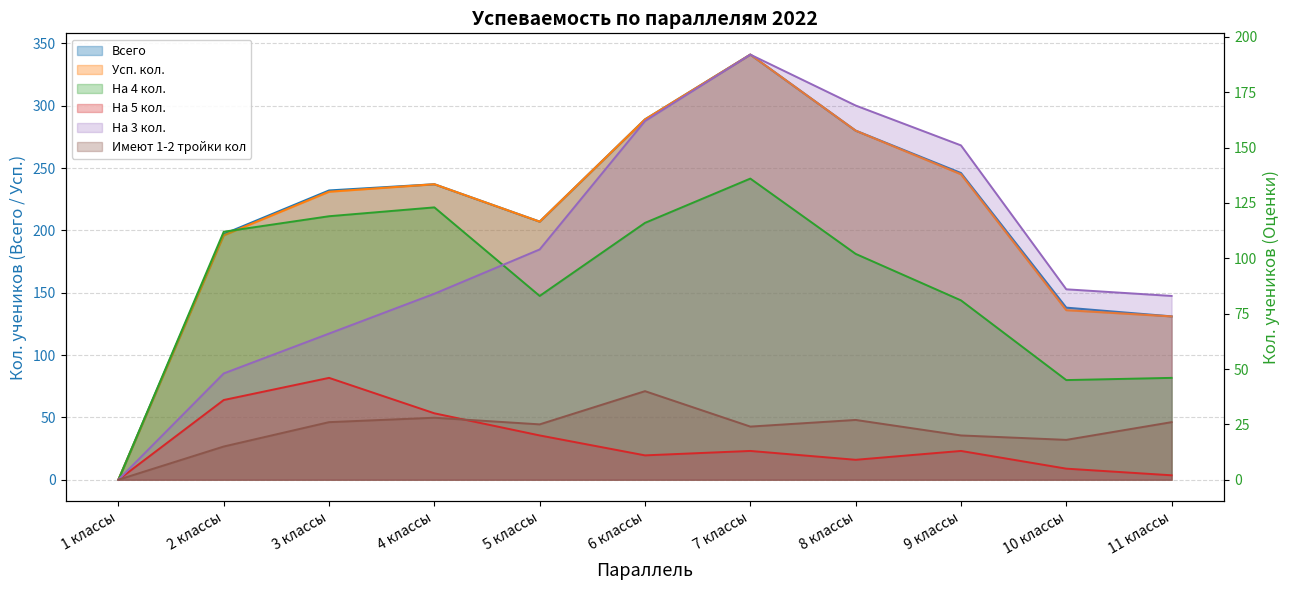

What value does the Всего series have at 10 классы?

138